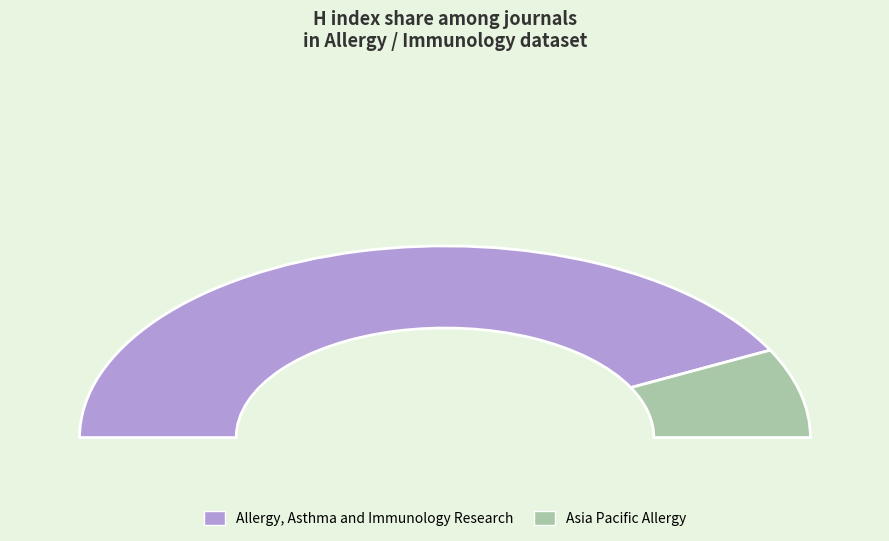

Rank the categories by value from highest to lowest.

Allergy, Asthma and Immunology Research, Asia Pacific Allergy